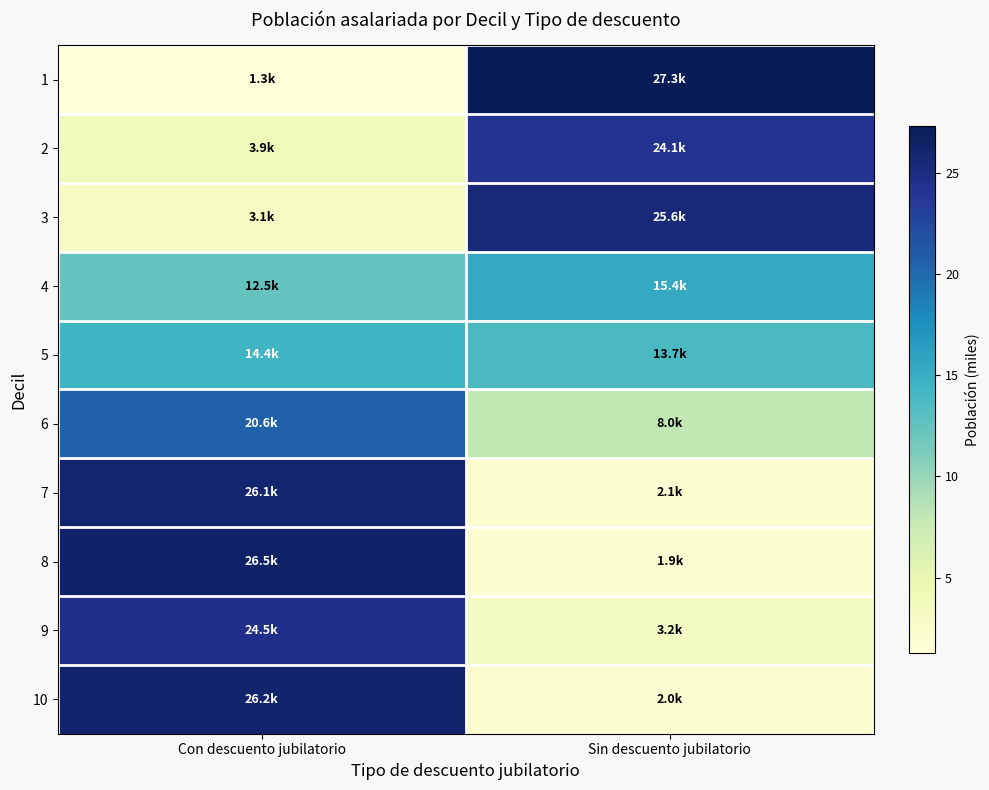

Which series has the widest spread of values?

1